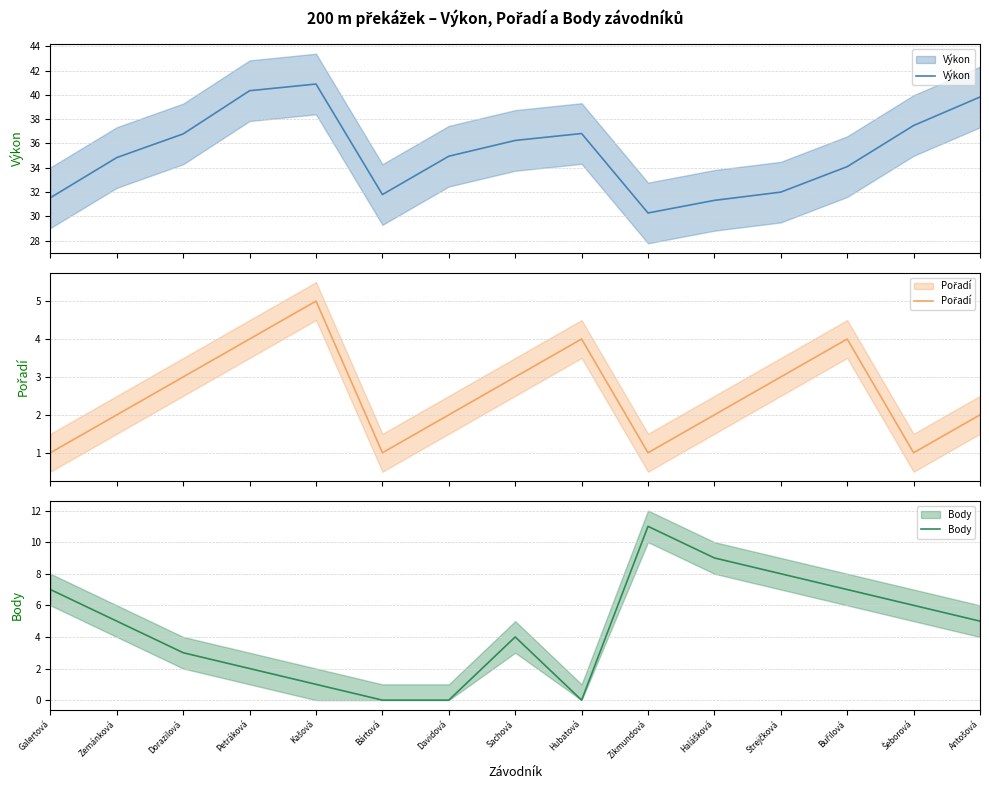

Where does the Body series first go above 5?

Galertová